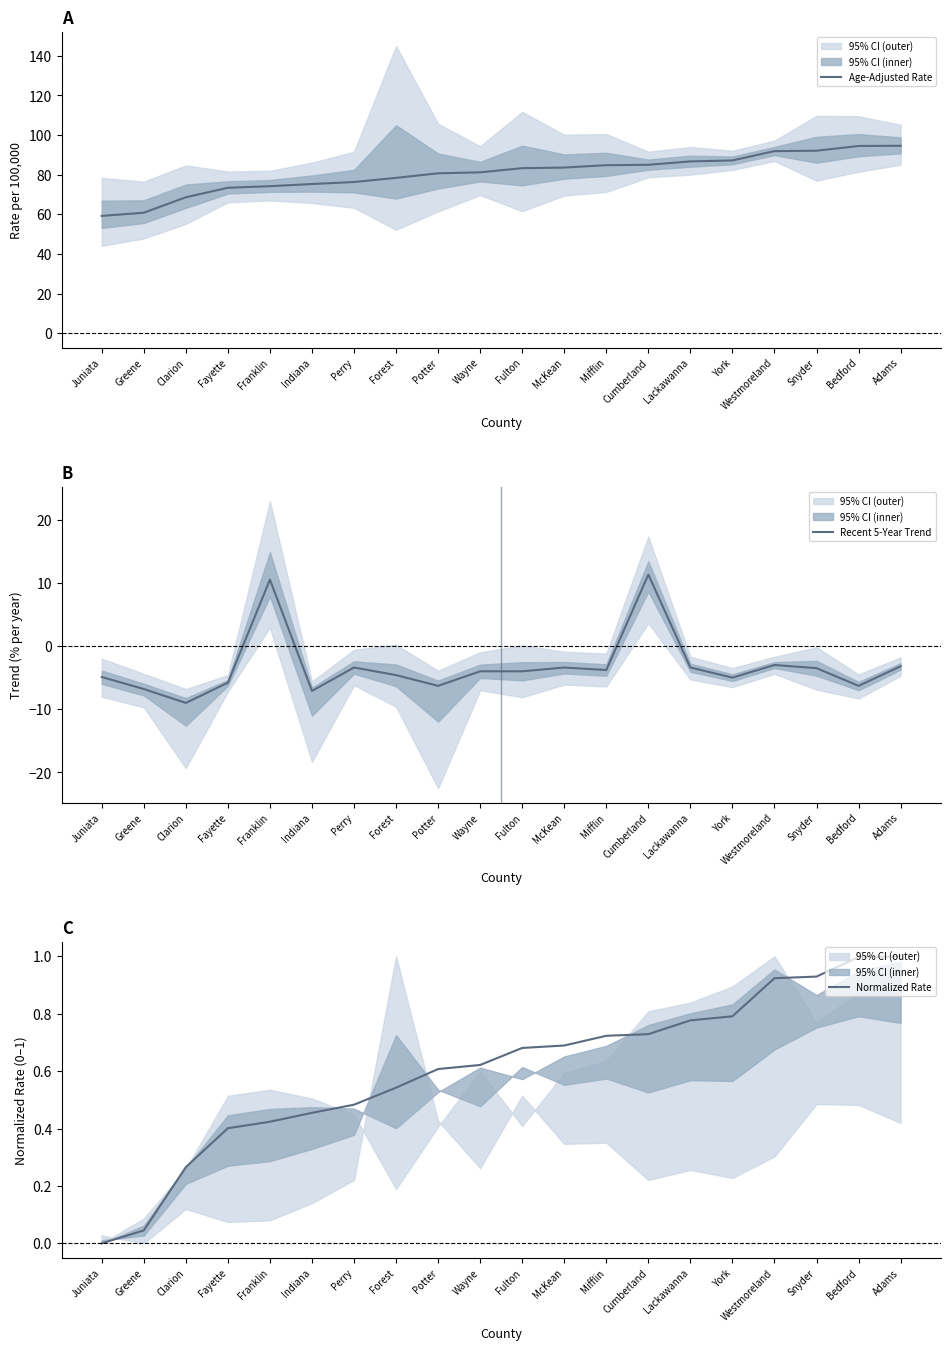

What is the spread (max minus min) of values at Bedford?

100.8